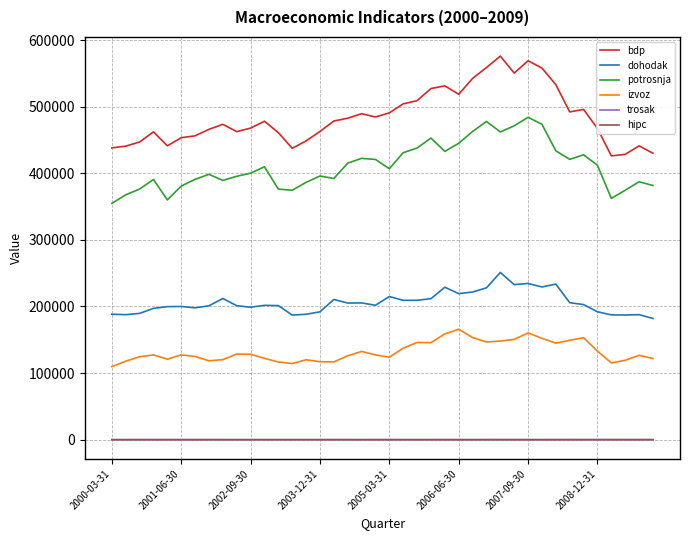

True or false: dohodak and izvoz cross at least once.

False